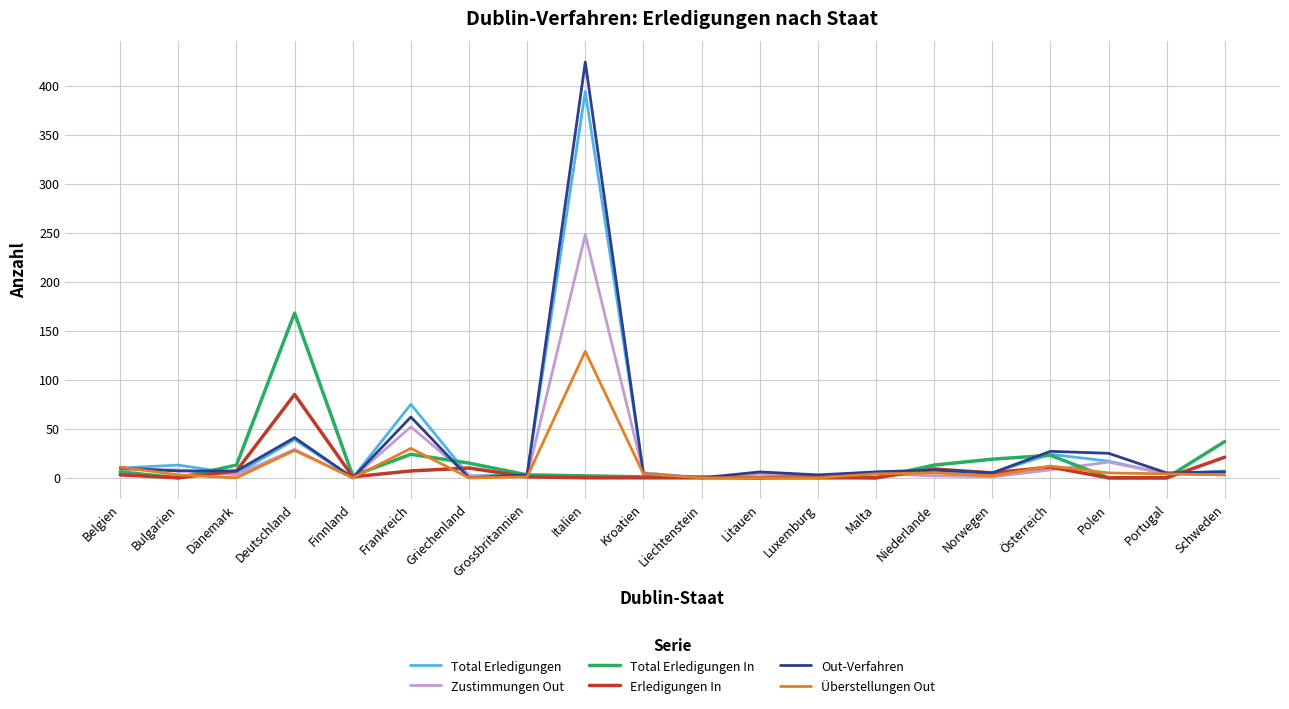

What is the maximum value shown in the chart?

424